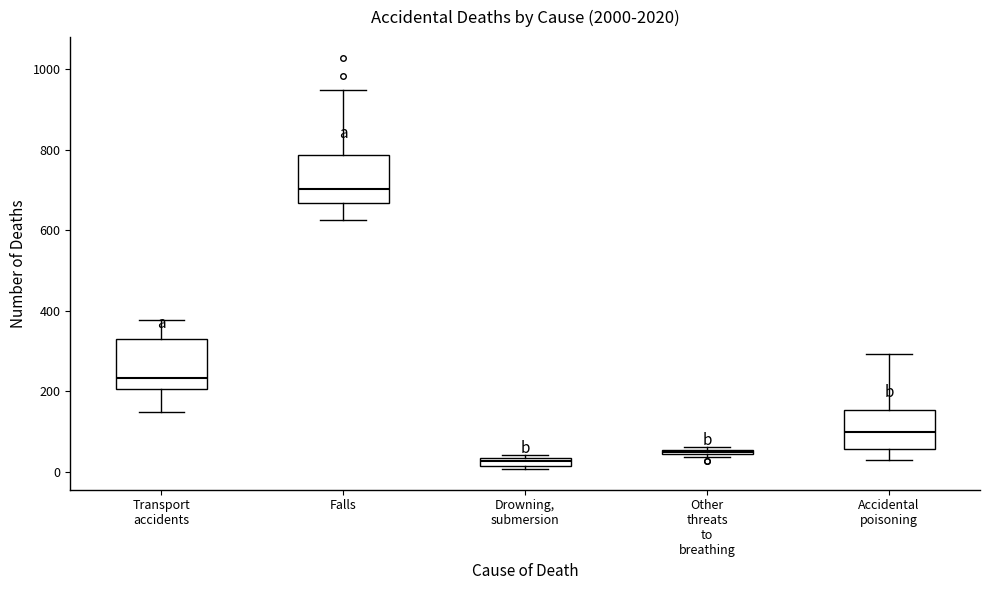

Which box's median line is the lowest?

Drowning, submersion